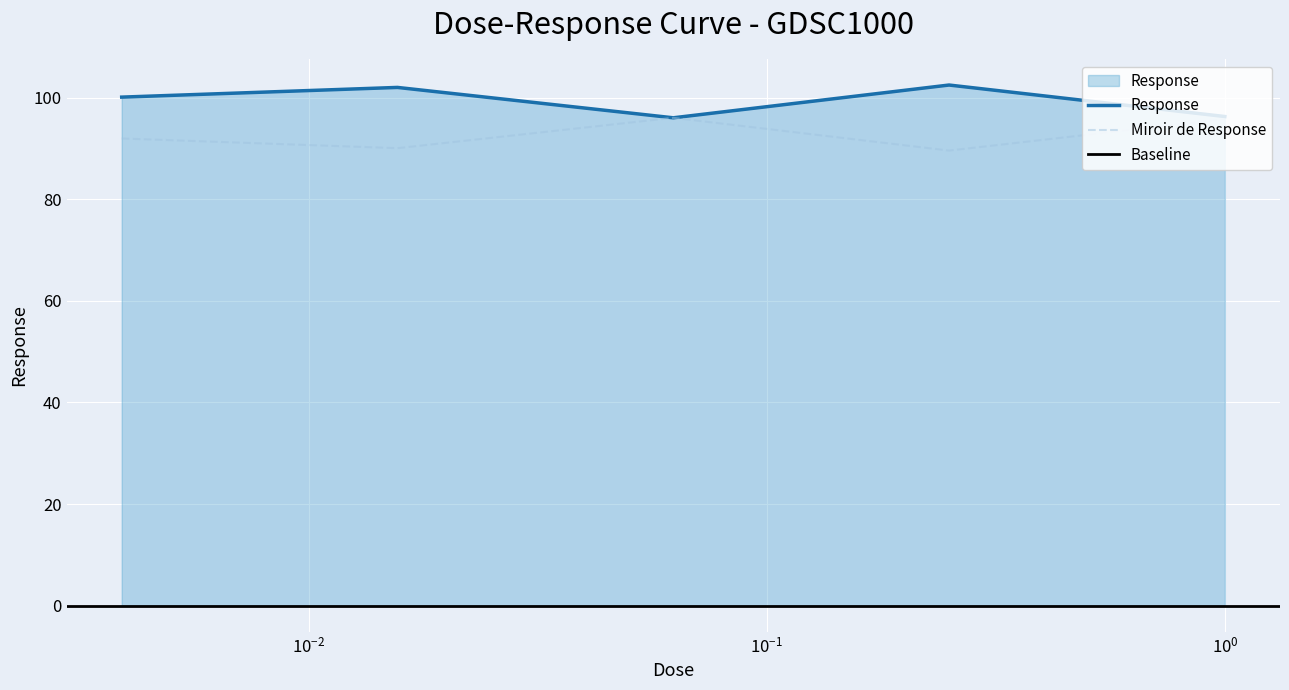

What is the minimum value for Miroir de Response?

89.6